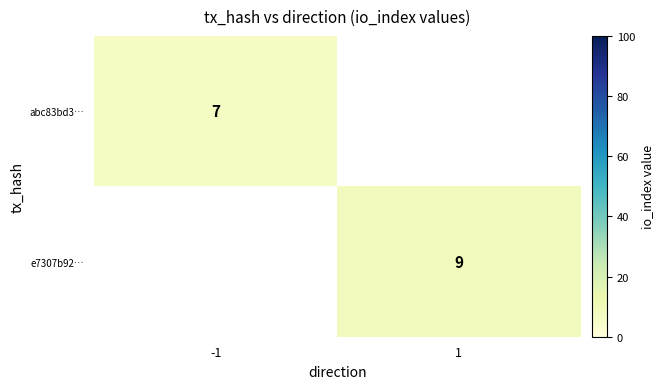

Which label corresponds to the smallest value in the chart?

1